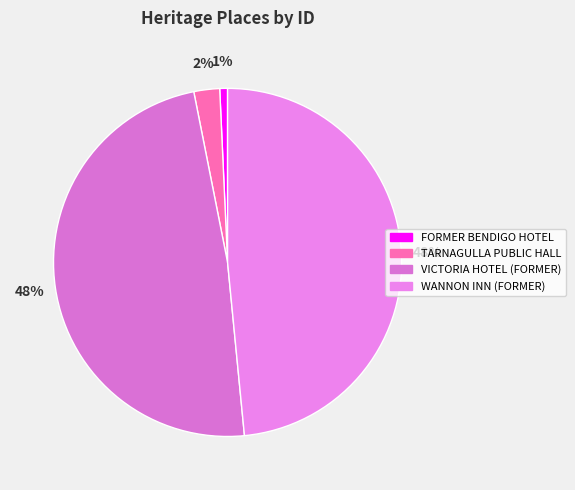

True or false: TARNAGULLA PUBLIC HALL accounts for 1% of the total.

False